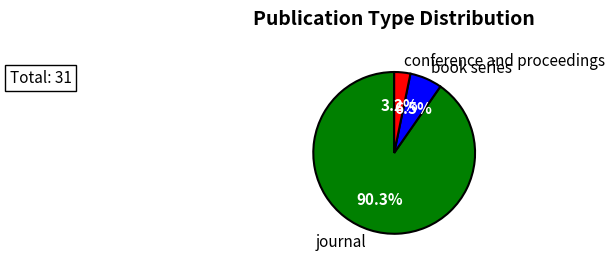

Count the number of slices in the pie.

3